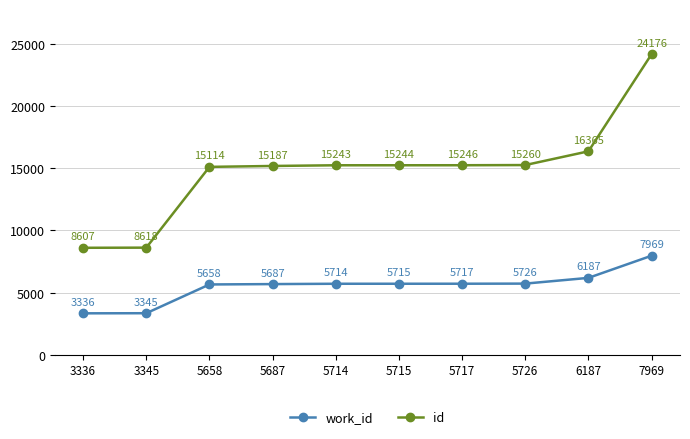

Read the work_id value at 5687, to the nearest 10.

5690